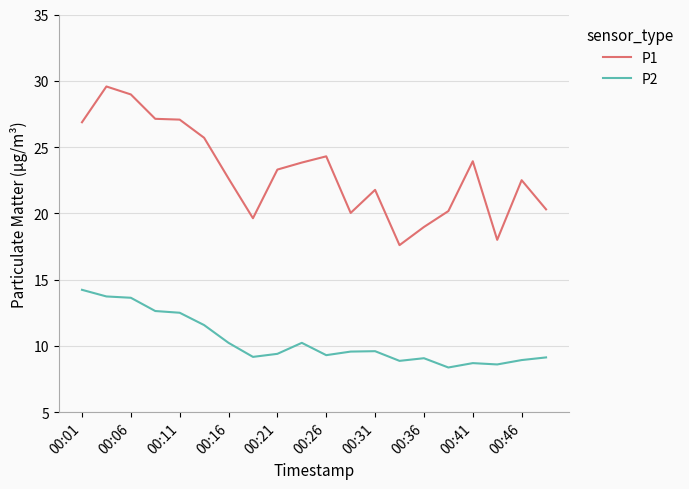

Rank the series by their maximum value, from lowest to highest.

P2, P1